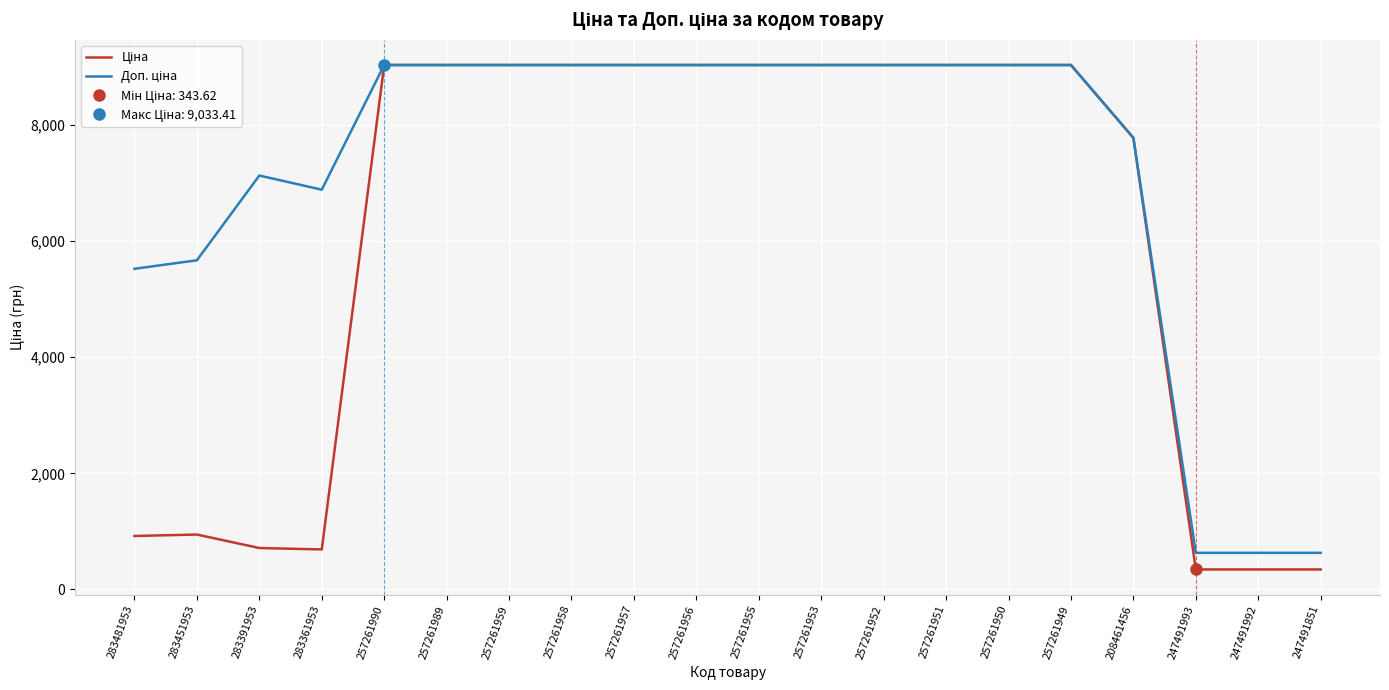

Read the Ціна value at 257261953.

9033.4